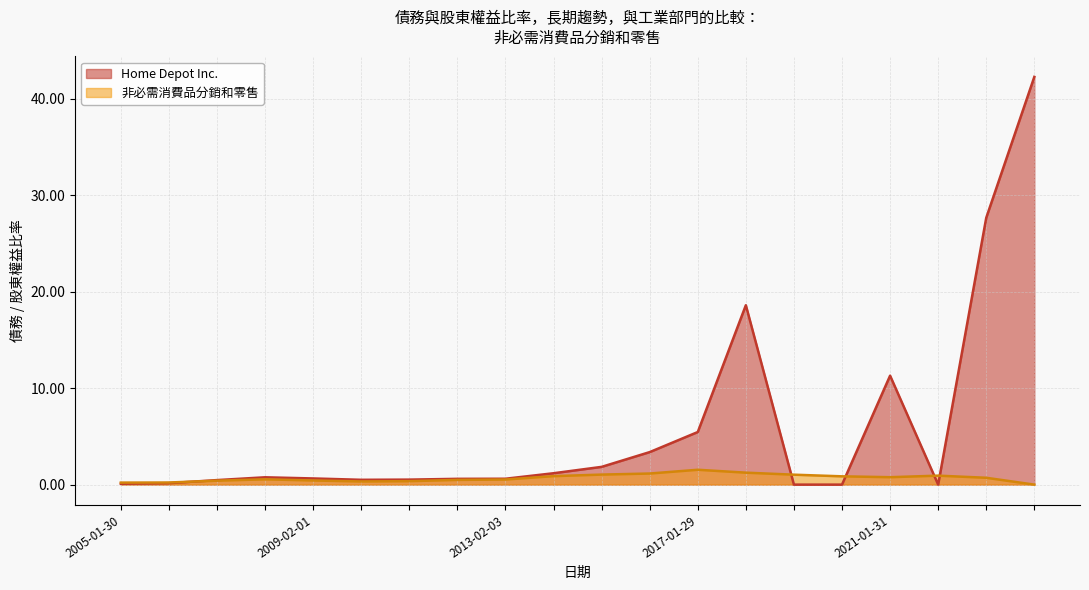

How many data points in Home Depot Inc. are above 0?

17